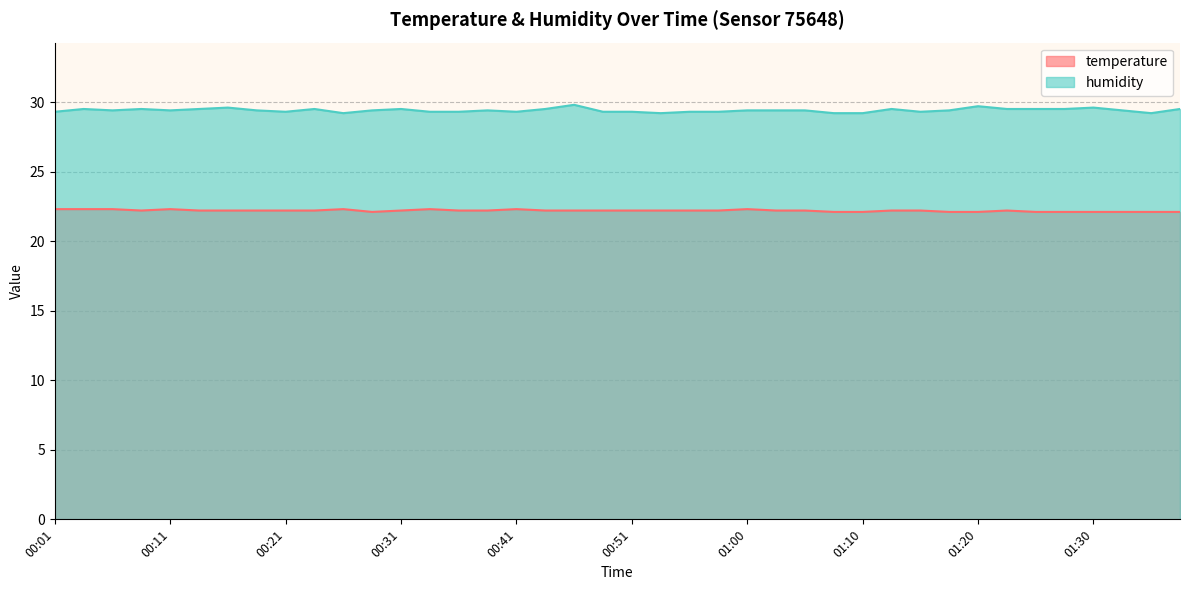

What is the label of the 7th point from the right?

01:22